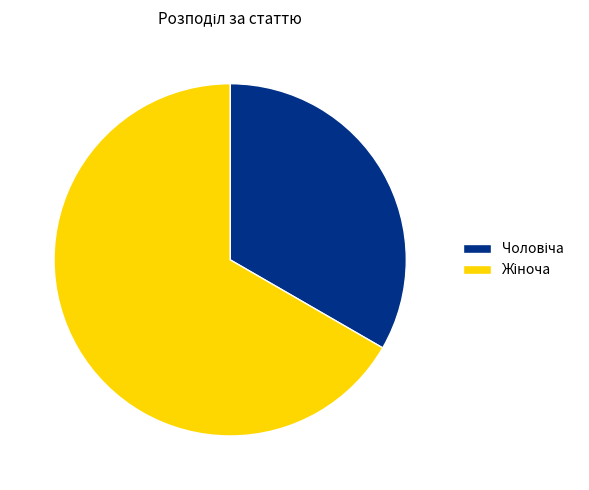

Does any single category account for the majority?

Yes